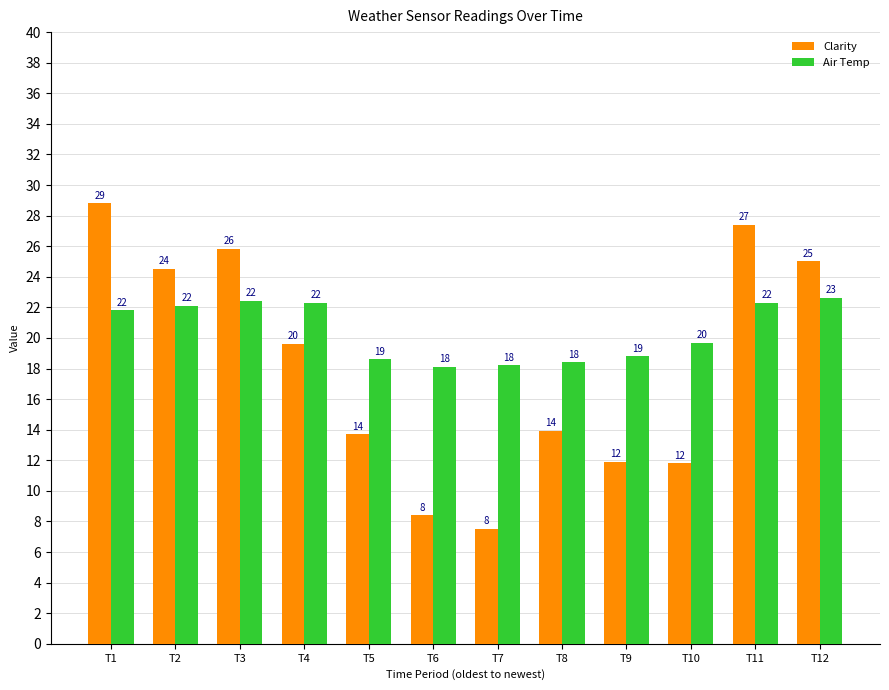

How many bars are there in total?

24